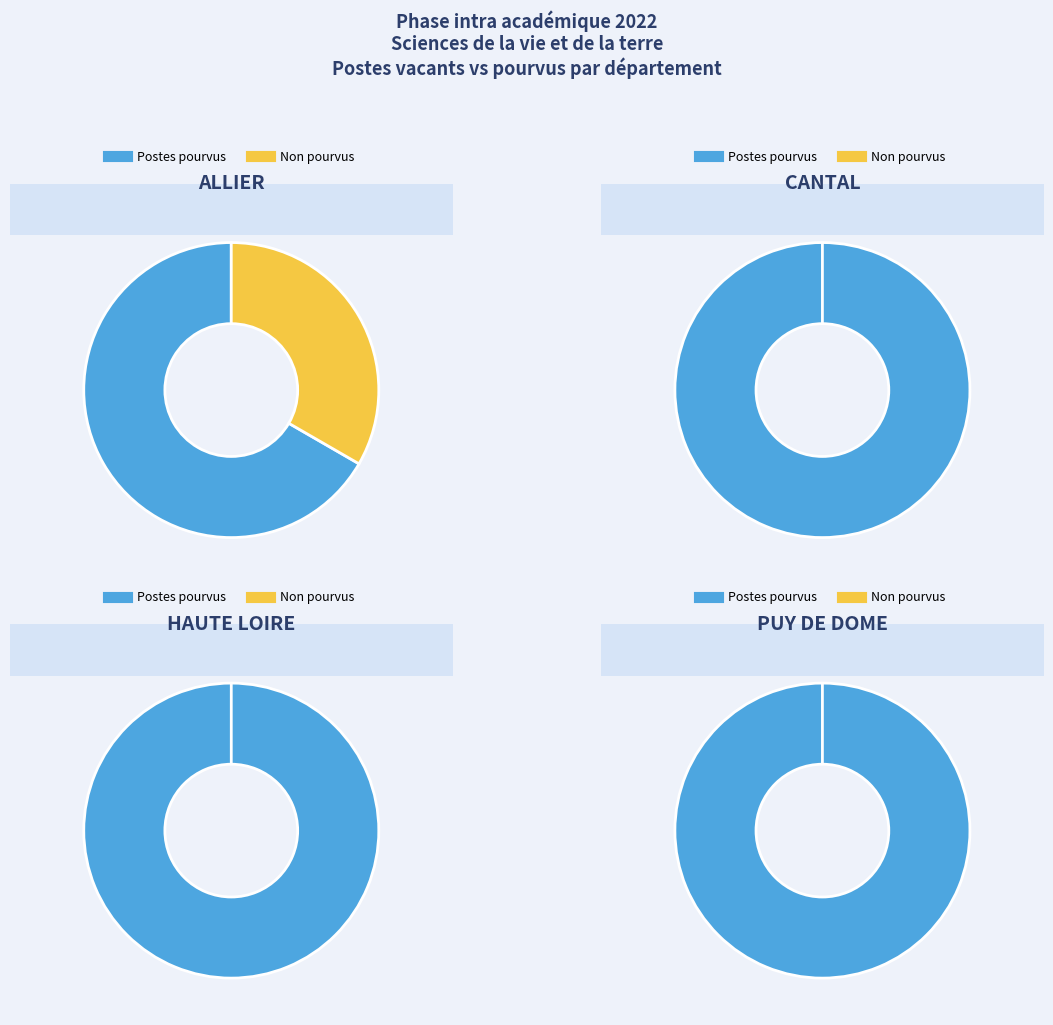

Count the number of slices in the pie.

4